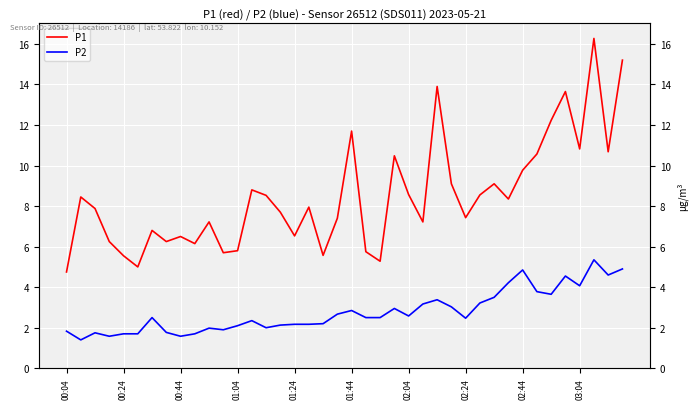

True or false: P1 has a value of 26.3 at 39.

False